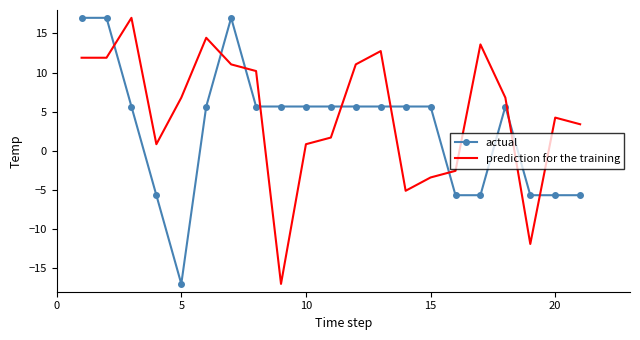

True or false: actual and prediction for the training cross at least once.

True